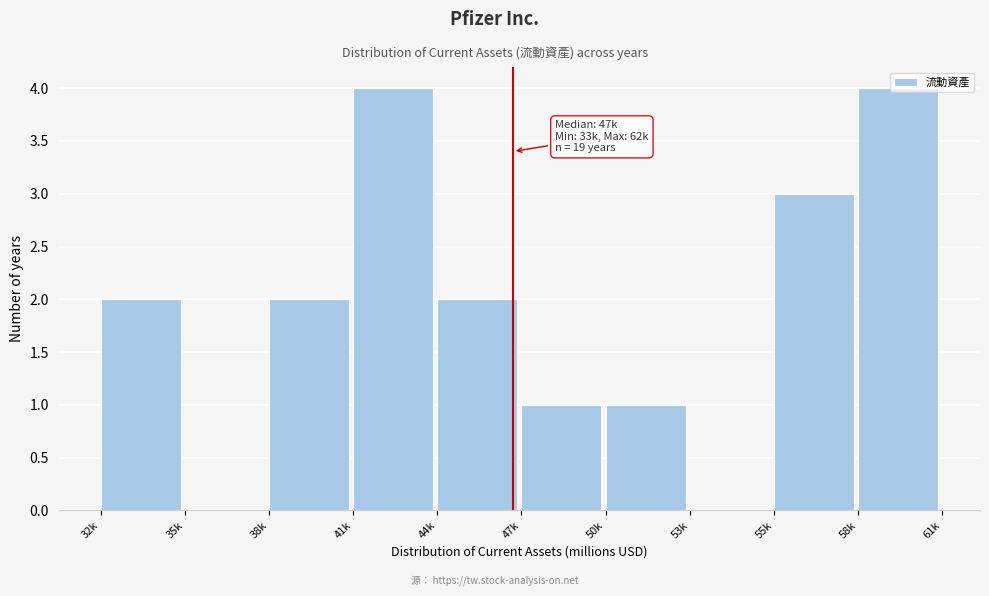

What is the greatest value displayed?

4